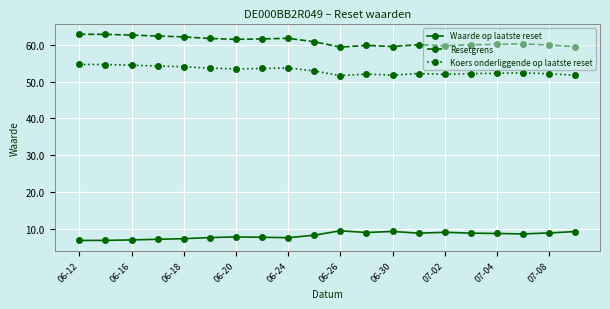

What is the value of the Koers onderliggende op laatste reset point at the 16th from the left?

52.2